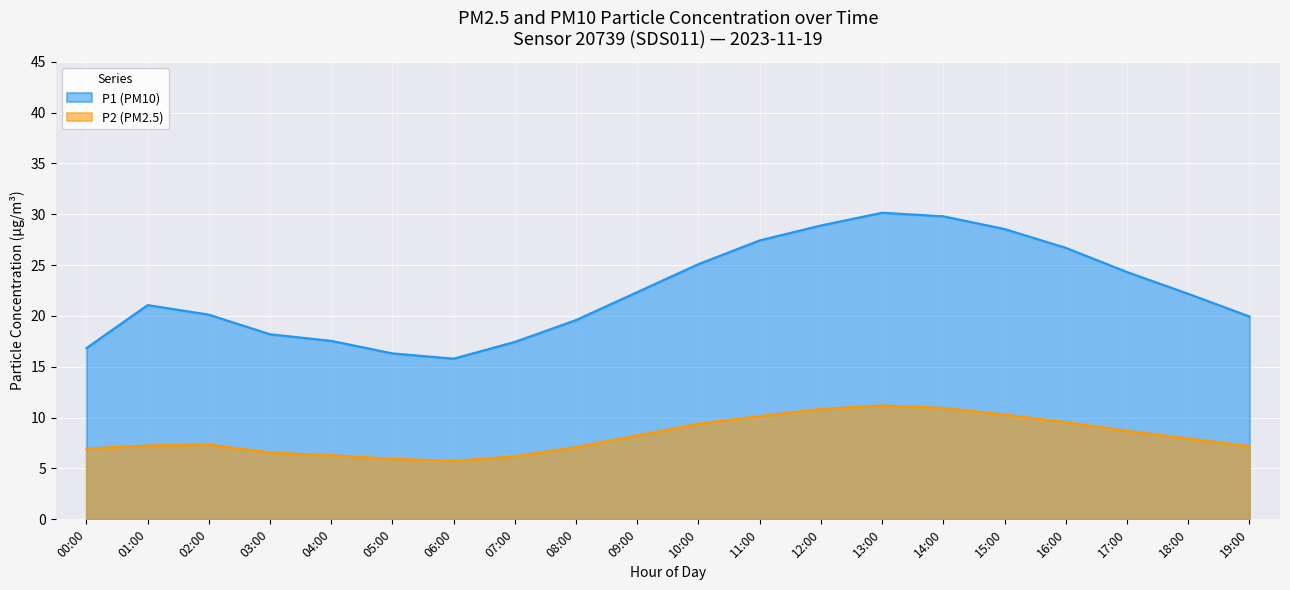

How many distinct data groups are displayed?

2